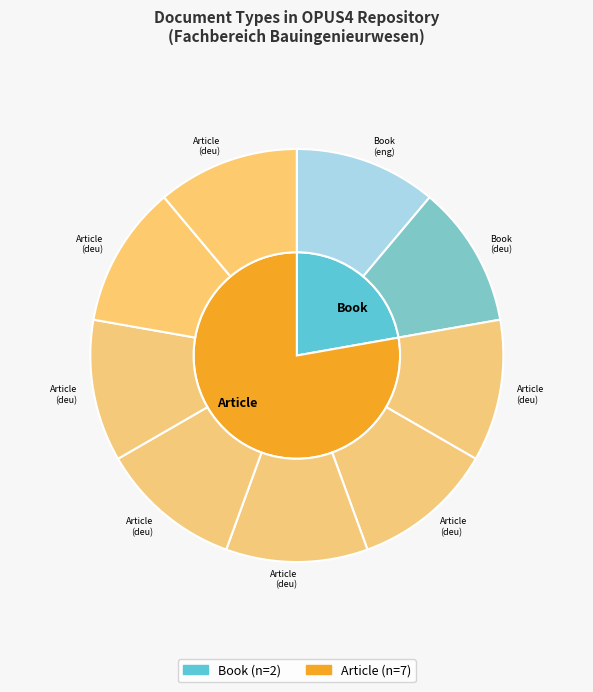

How many segments does this pie chart have?

2